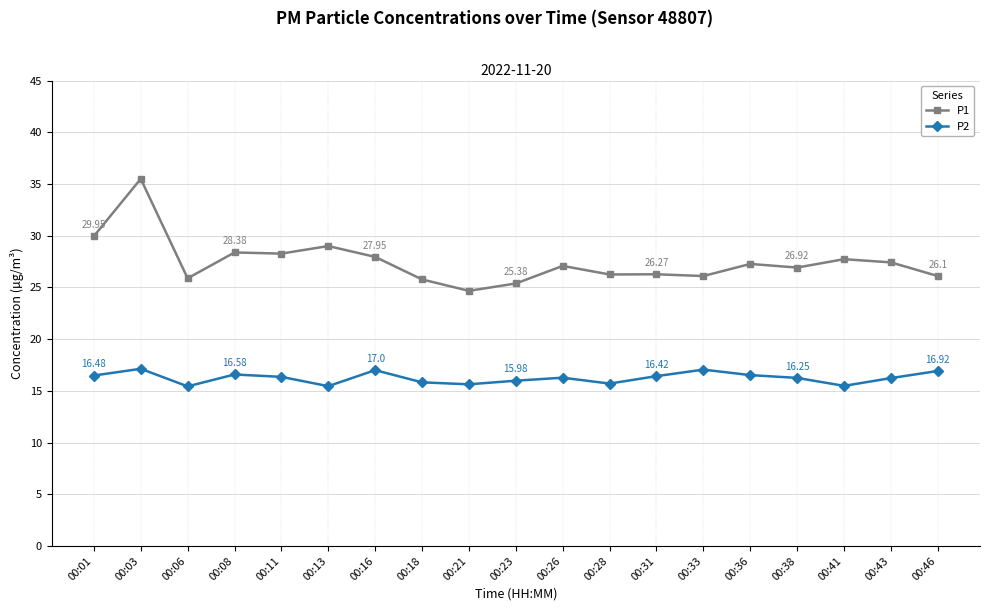

True or false: P1 and P2 cross at least once.

False